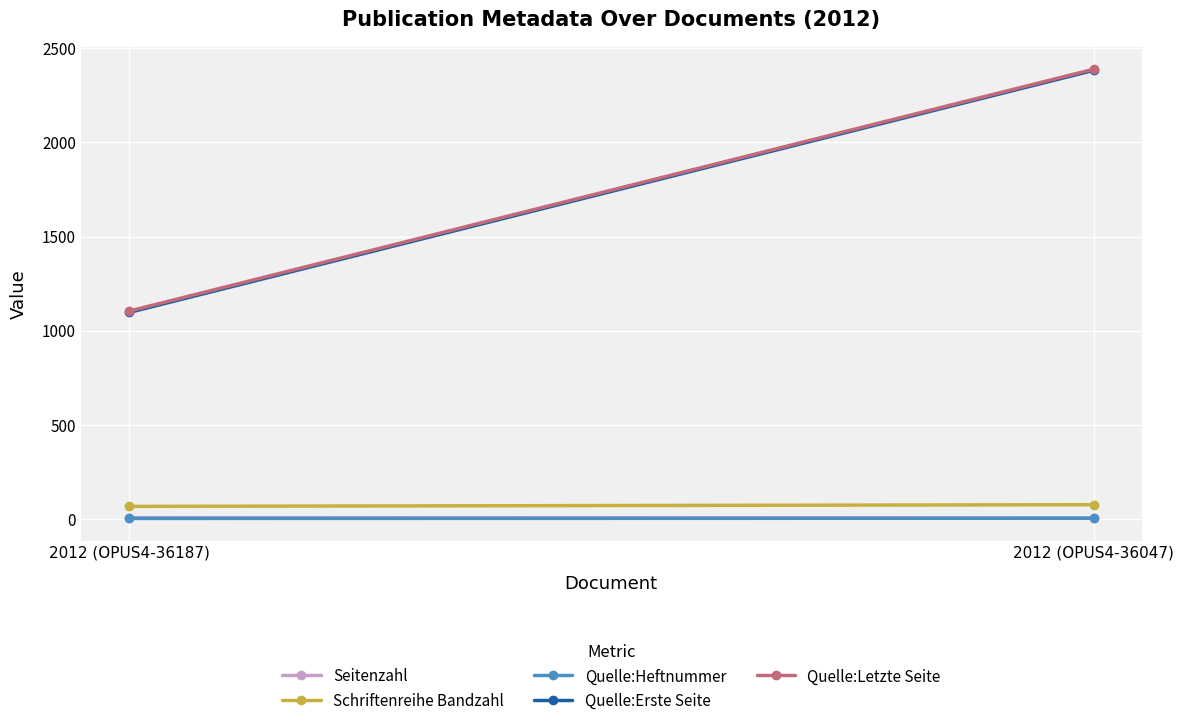

What are all the series names shown in the legend?

Seitenzahl, Schriftenreihe Bandzahl, Quelle:Heftnummer, Quelle:Erste Seite, Quelle:Letzte Seite